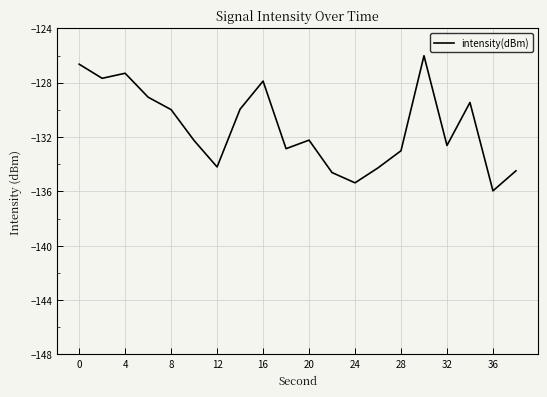

What is the minimum value shown in the chart?

-136.0